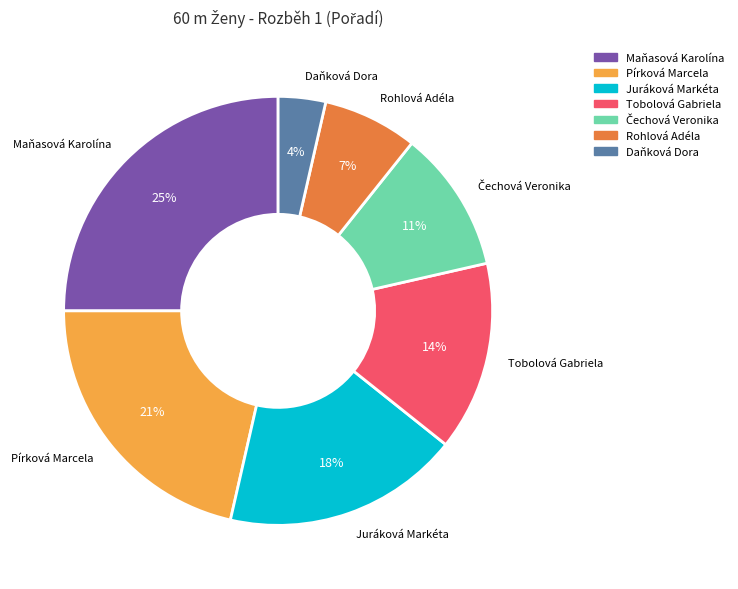

What is the ratio of the value at Juráková Markéta to the value at Maňasová Karolína?

0.7